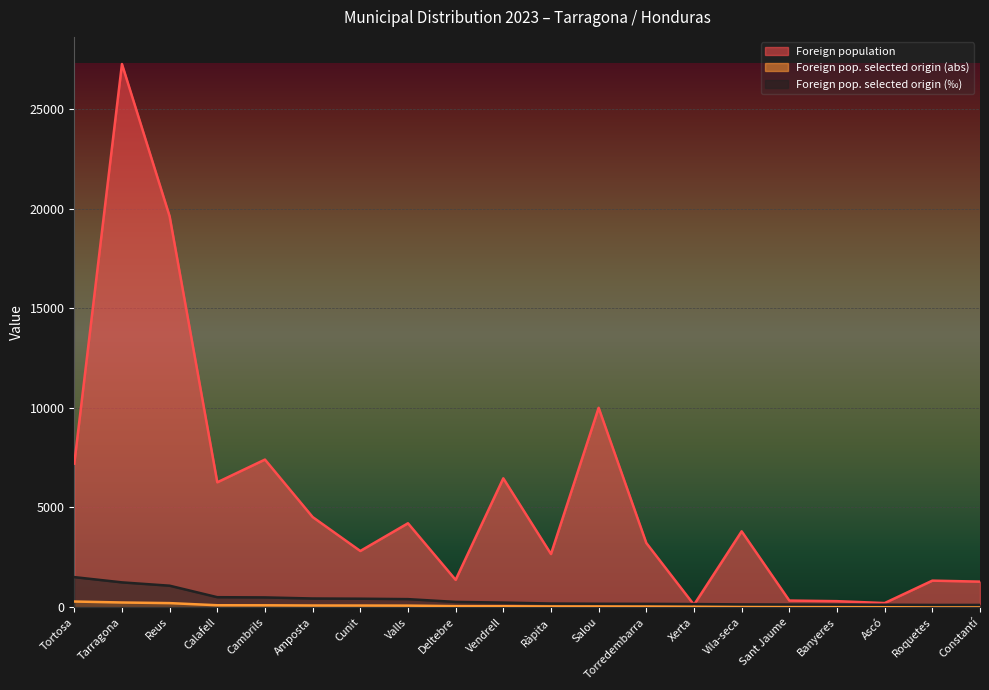

Which label corresponds to the largest value in the chart?

Tarragona